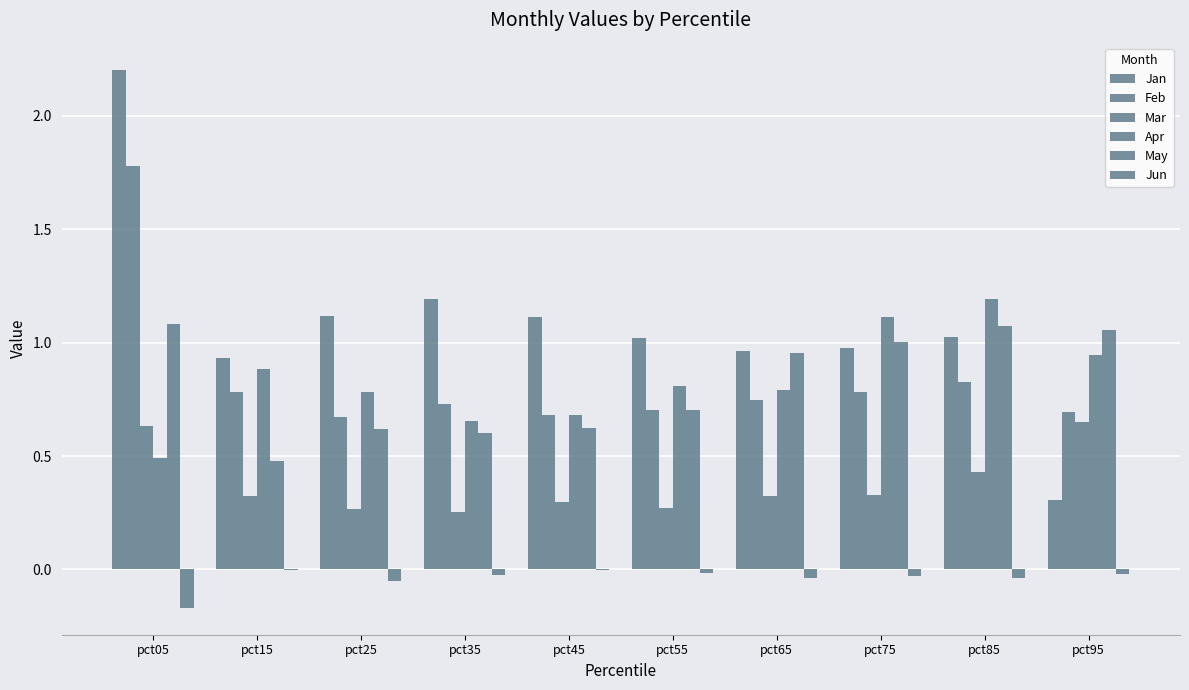

Is the value of Feb at pct95 greater than the value of May at pct85?

No